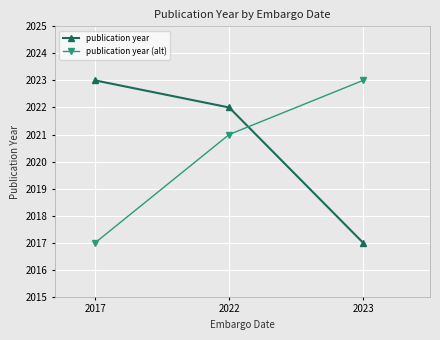

What is the approximate value of publication year at 2017?

2023